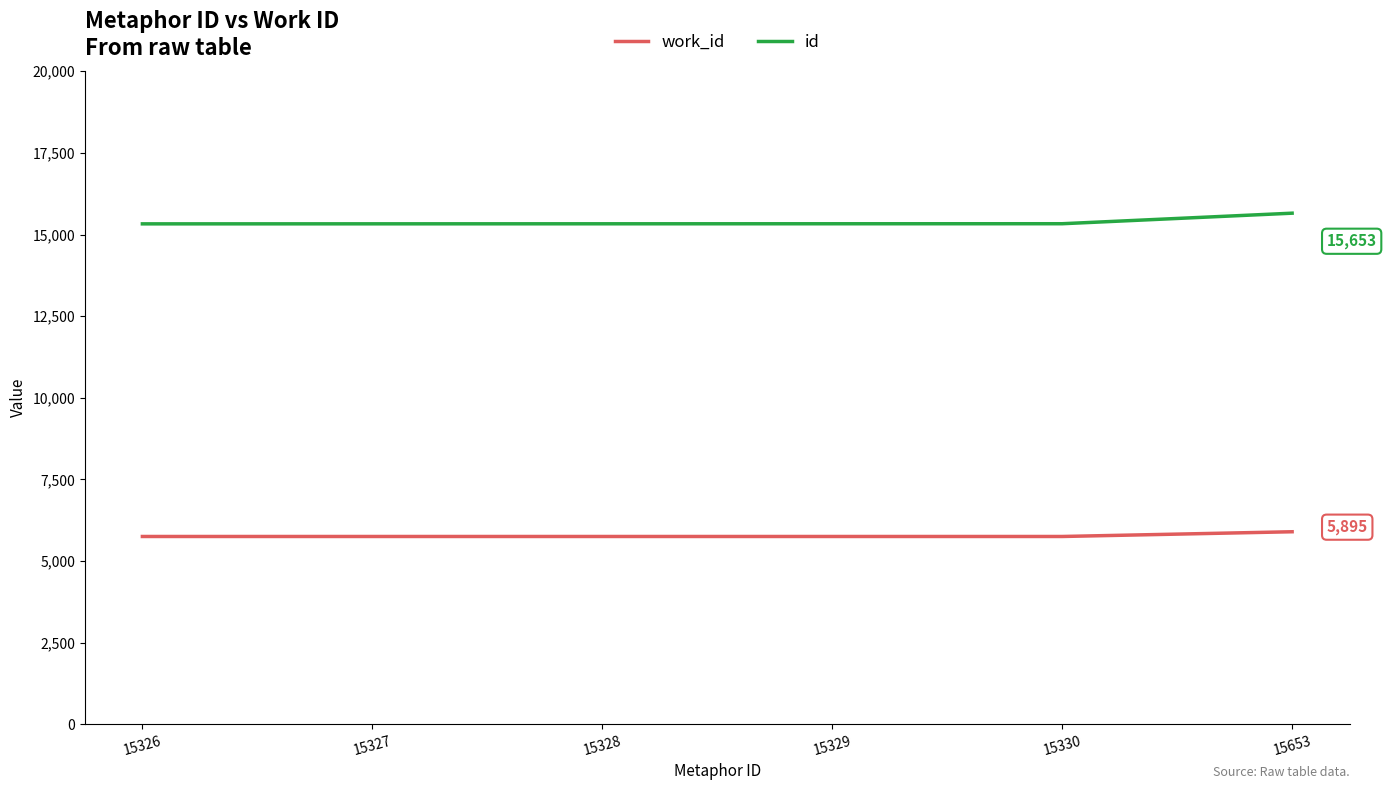

True or false: id and work_id intersect in this chart.

False